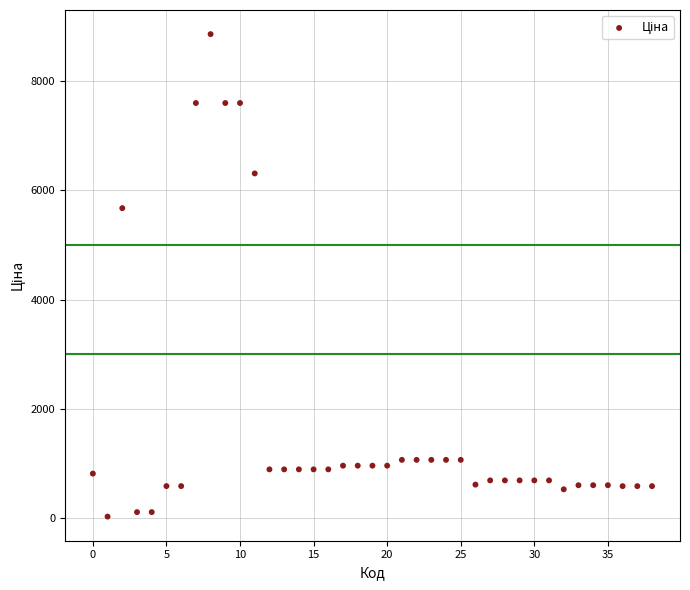

What Y value in the scatter plot is closest to 4444?

5673.8